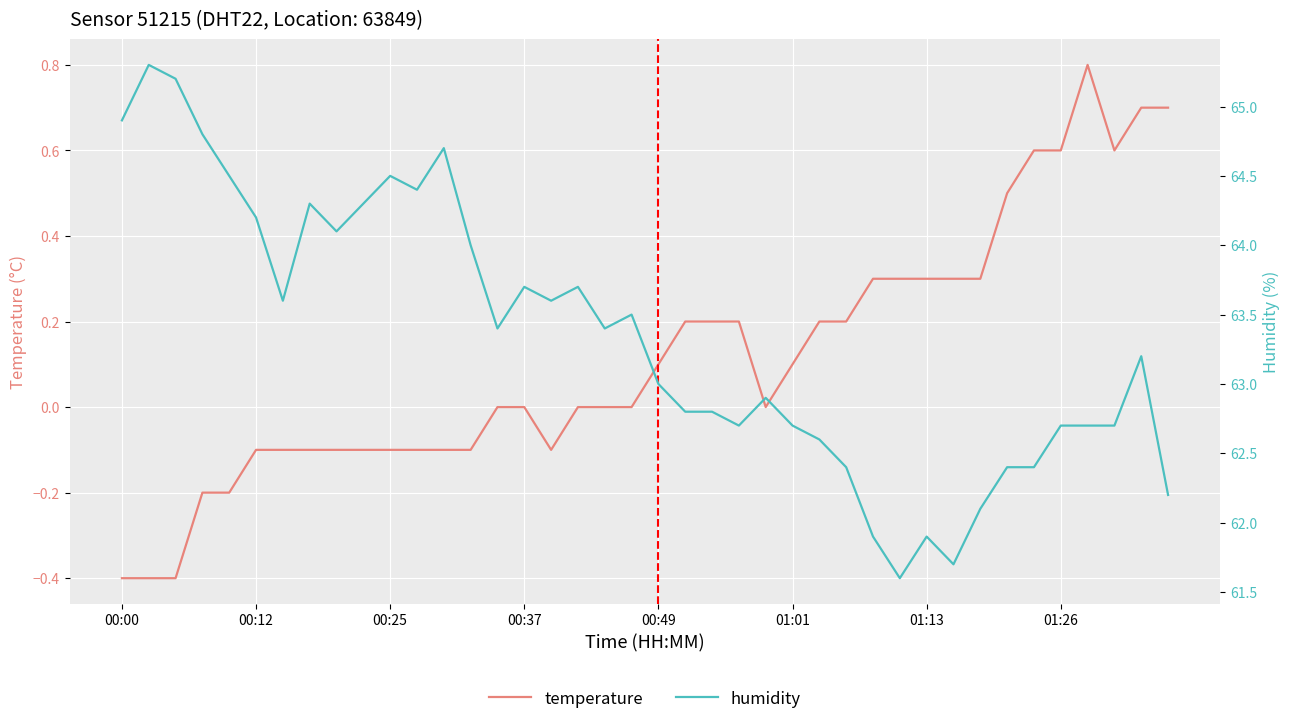

What is the label of the 16th point from the right?

24